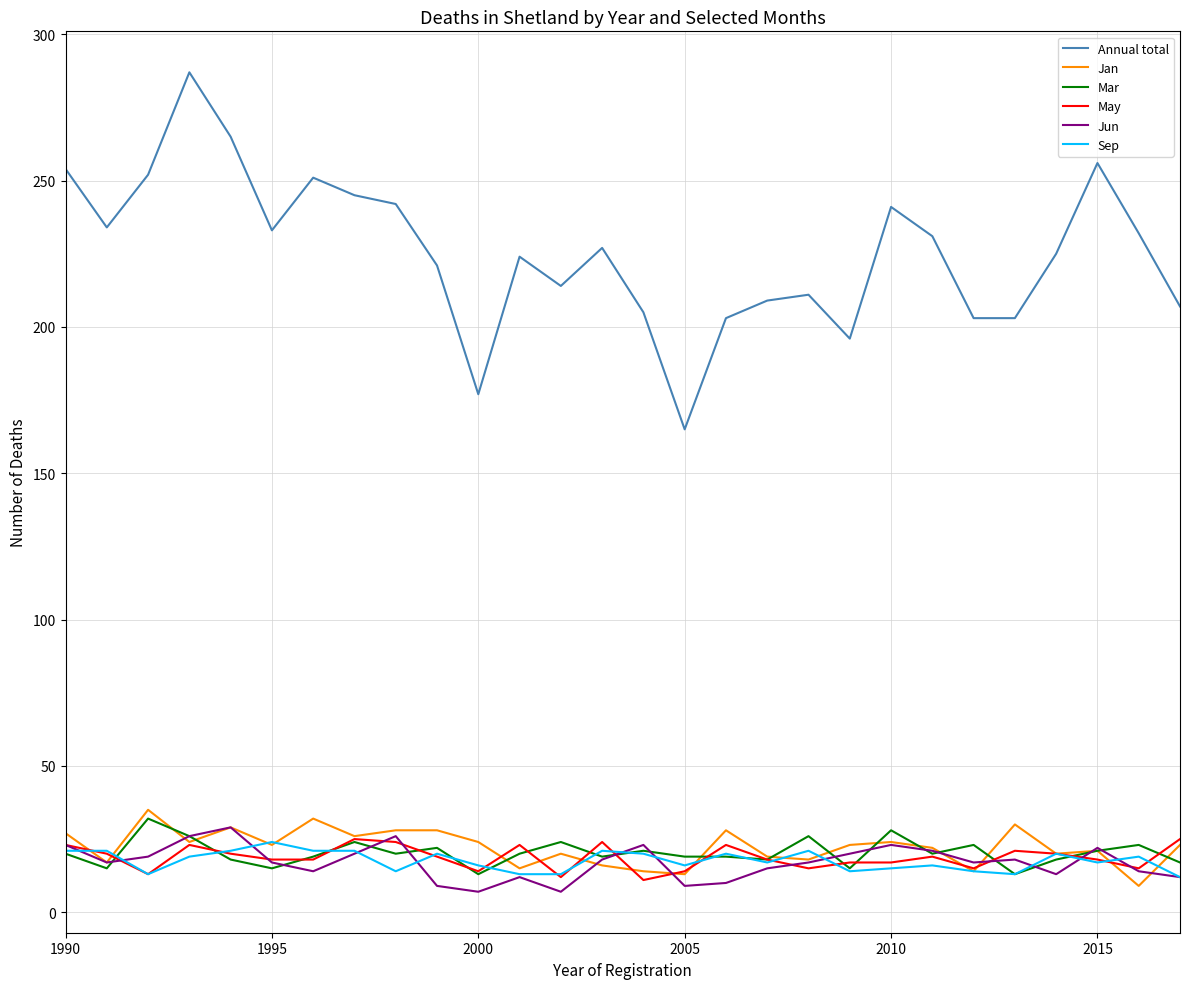

Which series has the widest spread of values?

Annual total